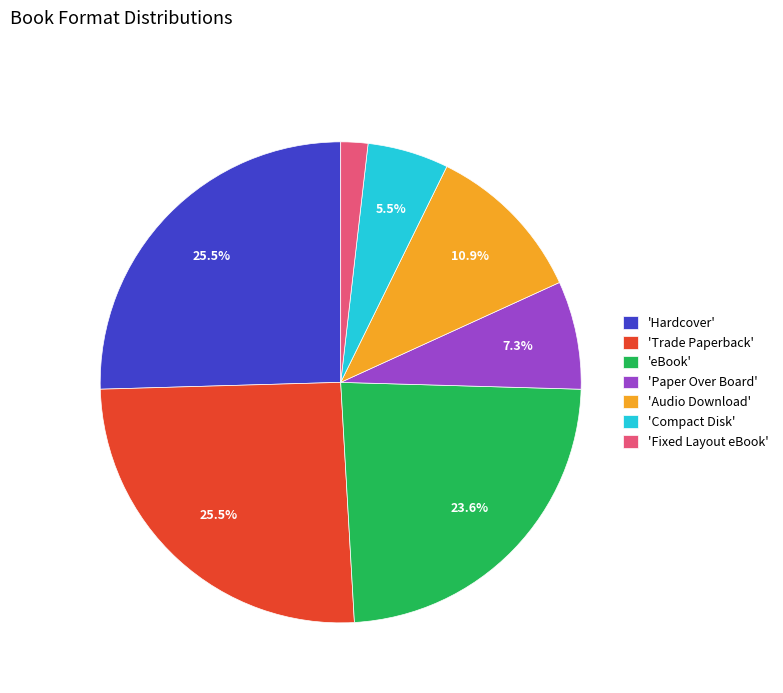

How many slices are in this pie chart?

7